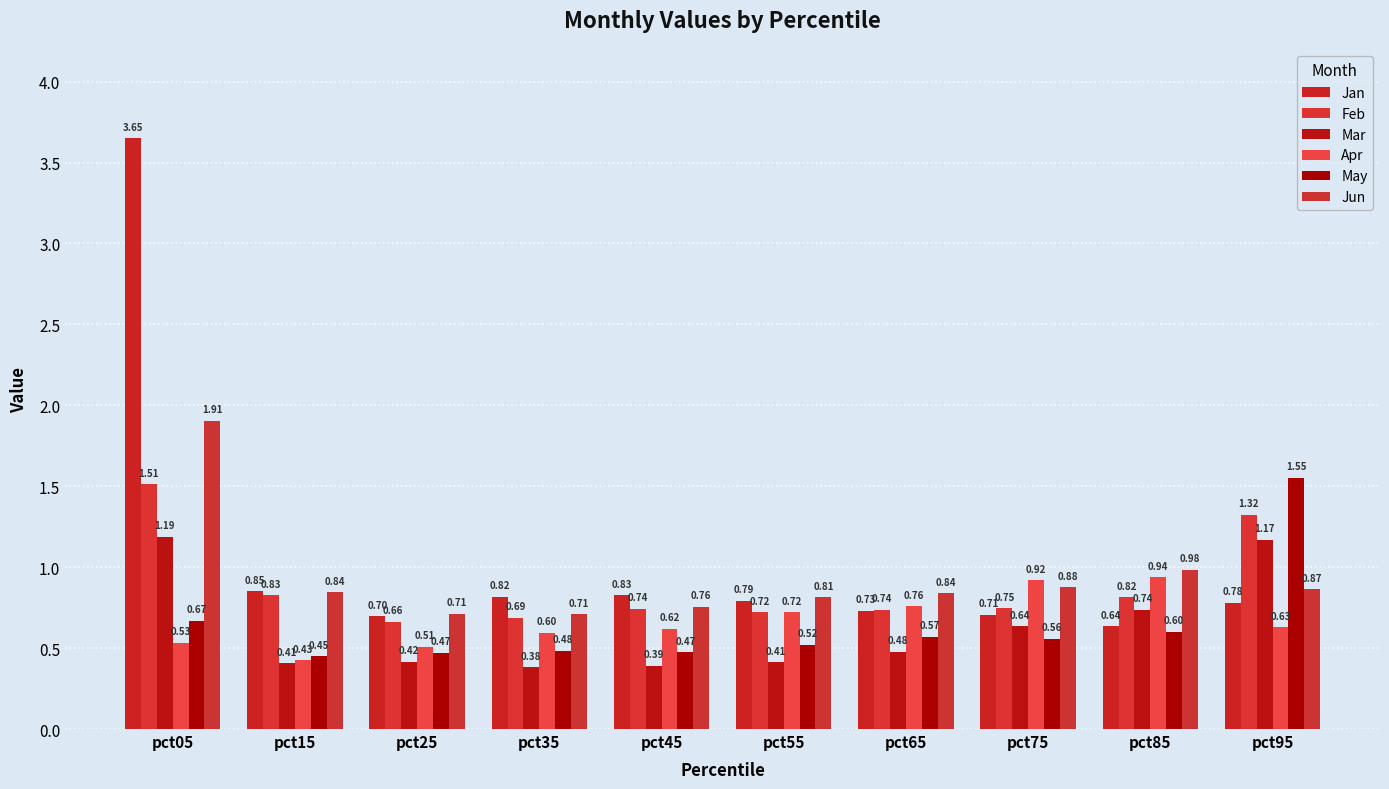

At which label is Jun closest to 1?

pct85